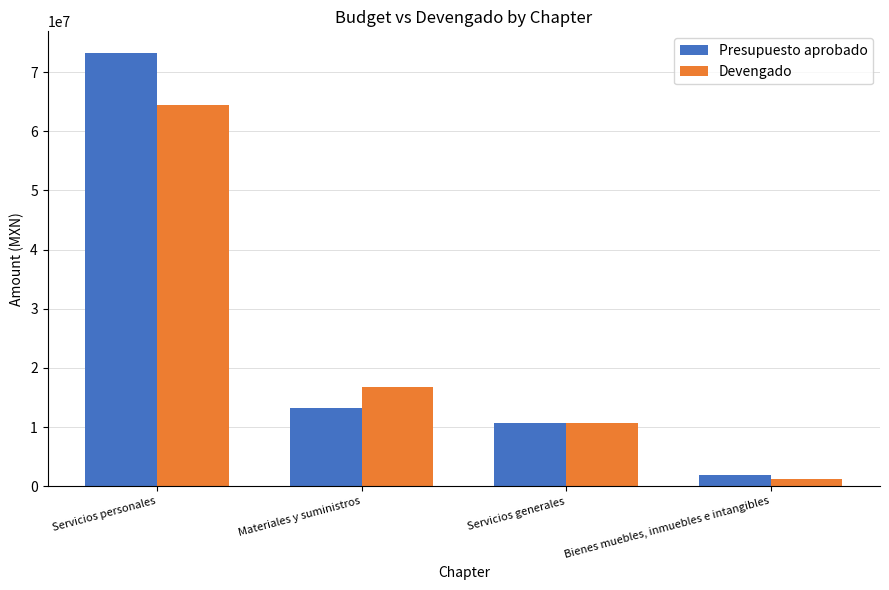

Where is Presupuesto aprobado nearest to the value 37554563?

Materiales y suministros